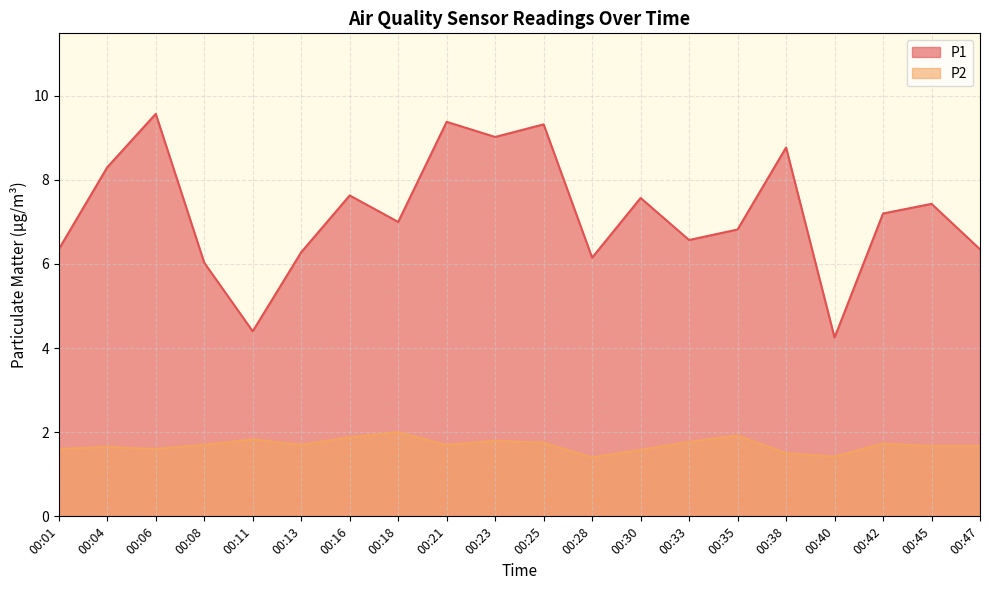

How many distinct data groups are displayed?

2